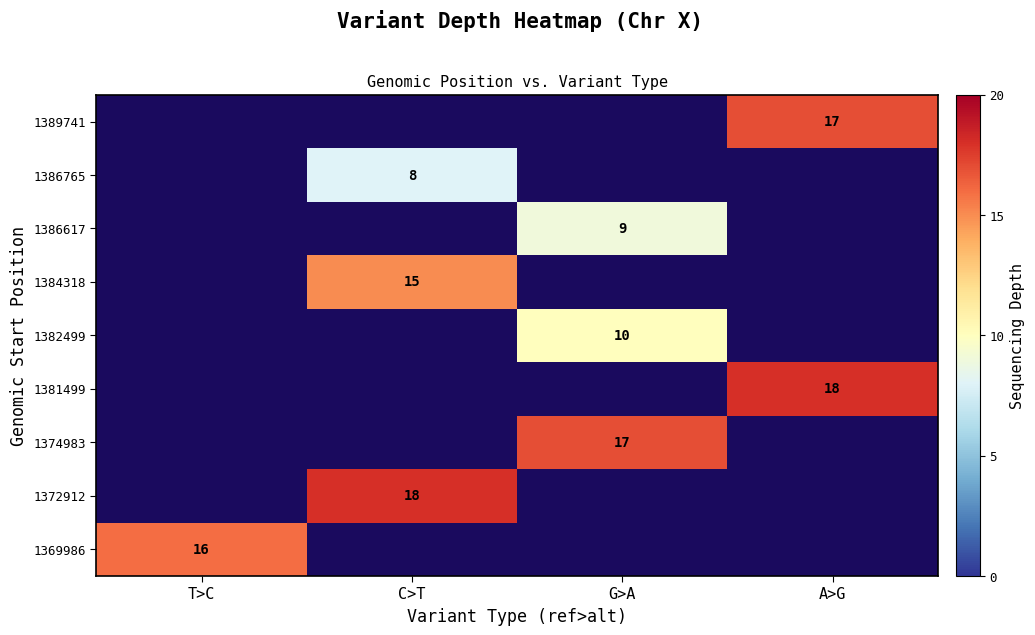

How many distinct data groups are displayed?

9